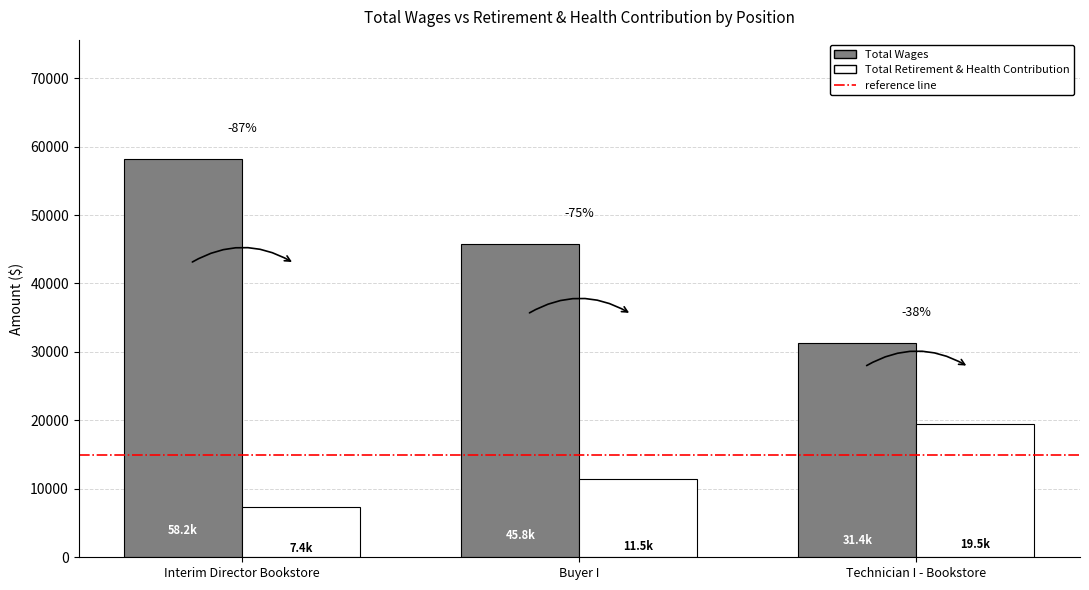

How many groups of bars are there?

3